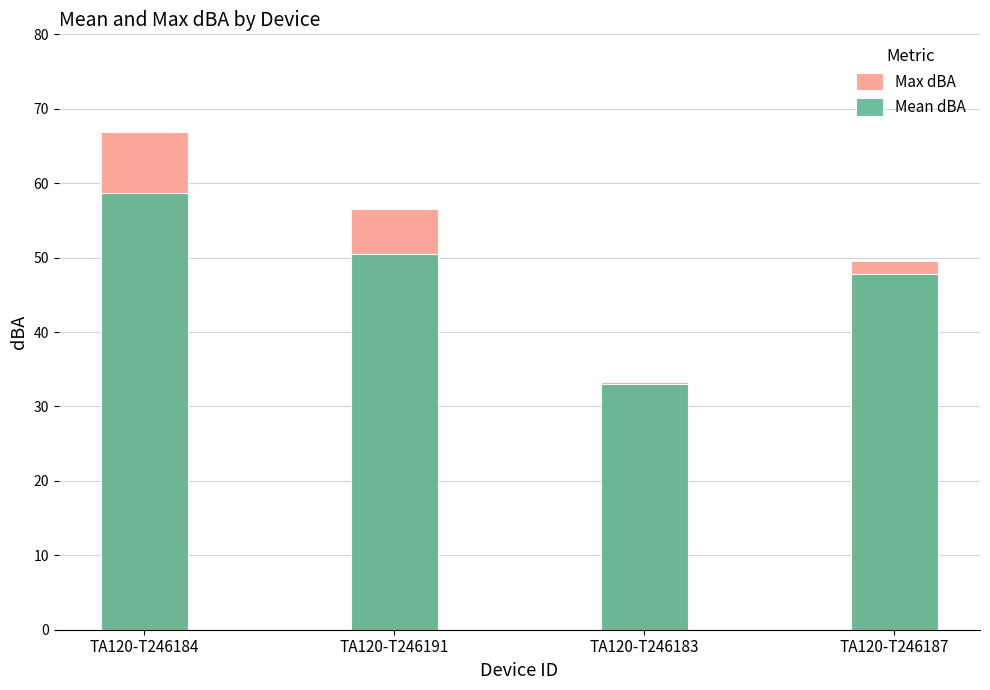

Reading right to left, extract all data points from this chart.

Max dBA: TA120-T246187=49.6	TA120-T246183=33.3	TA120-T246191=56.5	TA120-T246184=66.9
Mean dBA: TA120-T246187=47.8	TA120-T246183=33.1	TA120-T246191=50.5	TA120-T246184=58.7